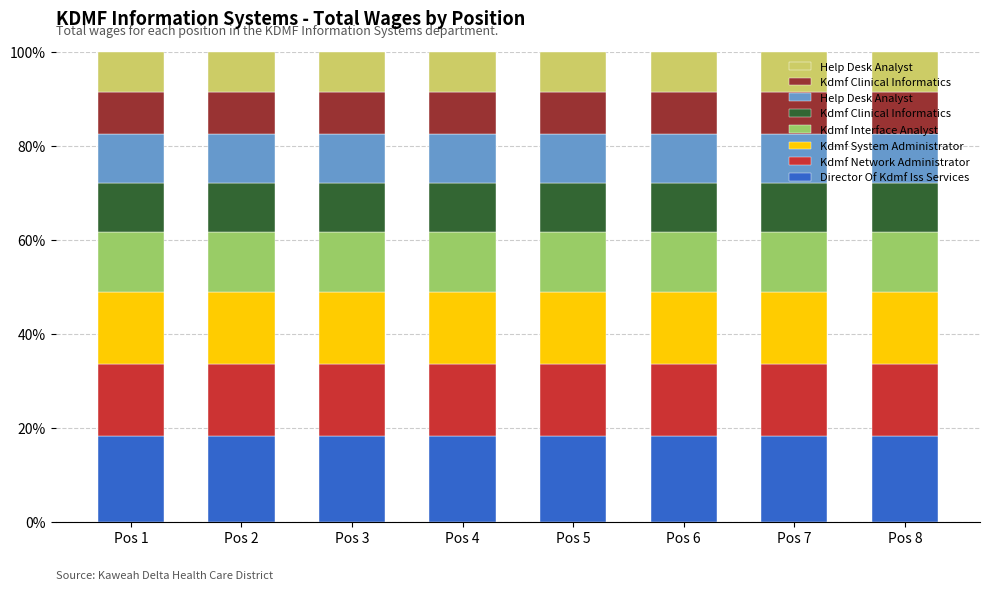

Rank the series at Pos 2 from highest to lowest value.

Director Of Kdmf Iss Services, Kdmf Network Administrator, Kdmf System Administrator, Kdmf Interface Analyst, Kdmf Clinical Informatics, Help Desk Analyst